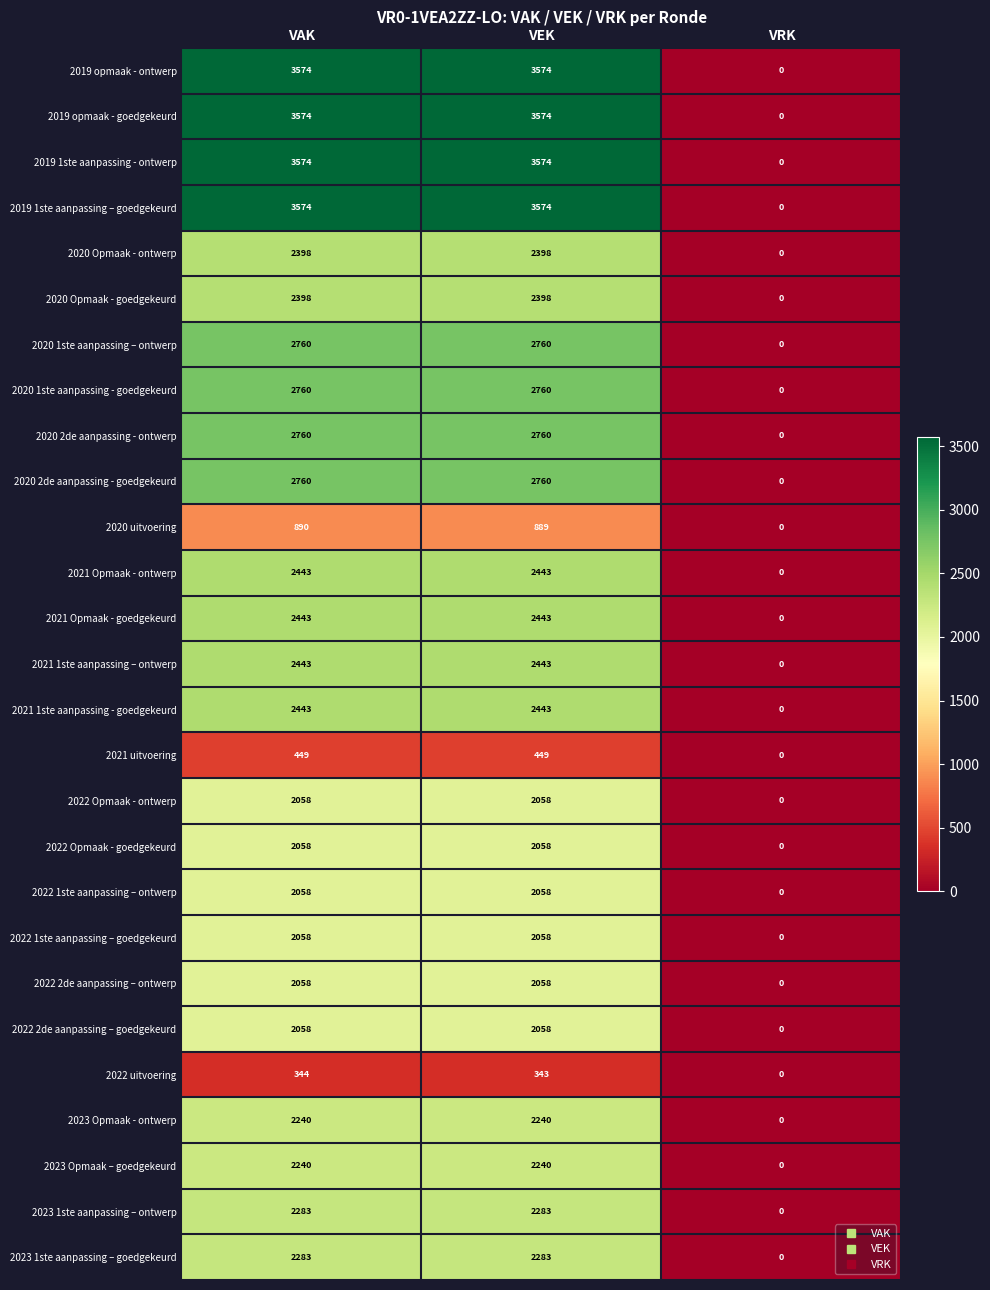

The value of 2020 Opmaak - goedgekeurd at VRK is 0. True or false?

True